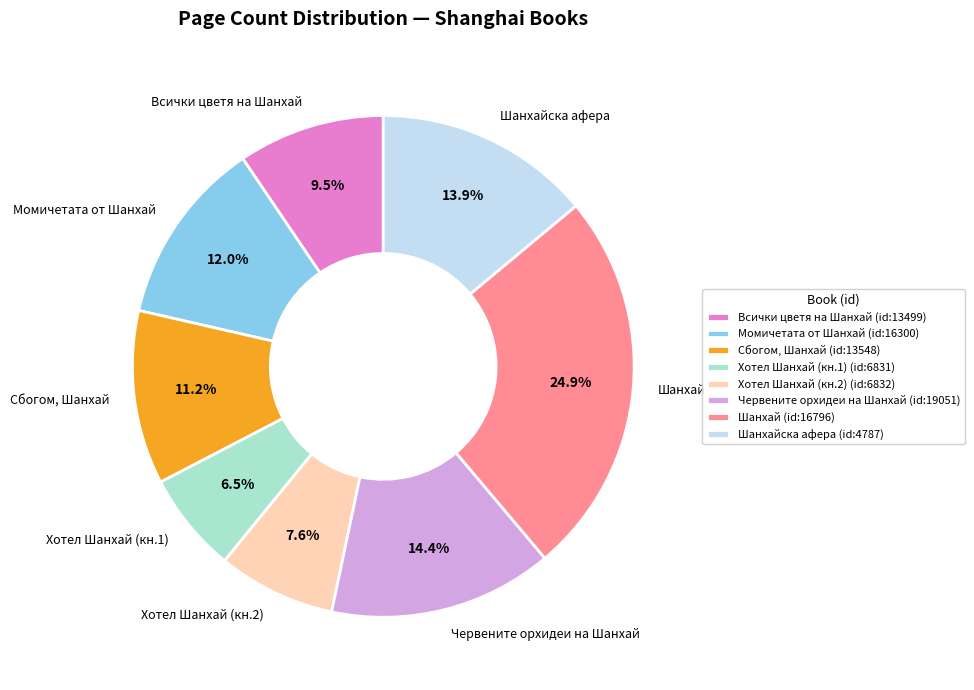

Is Шанхайска афера the majority of the pie?

No